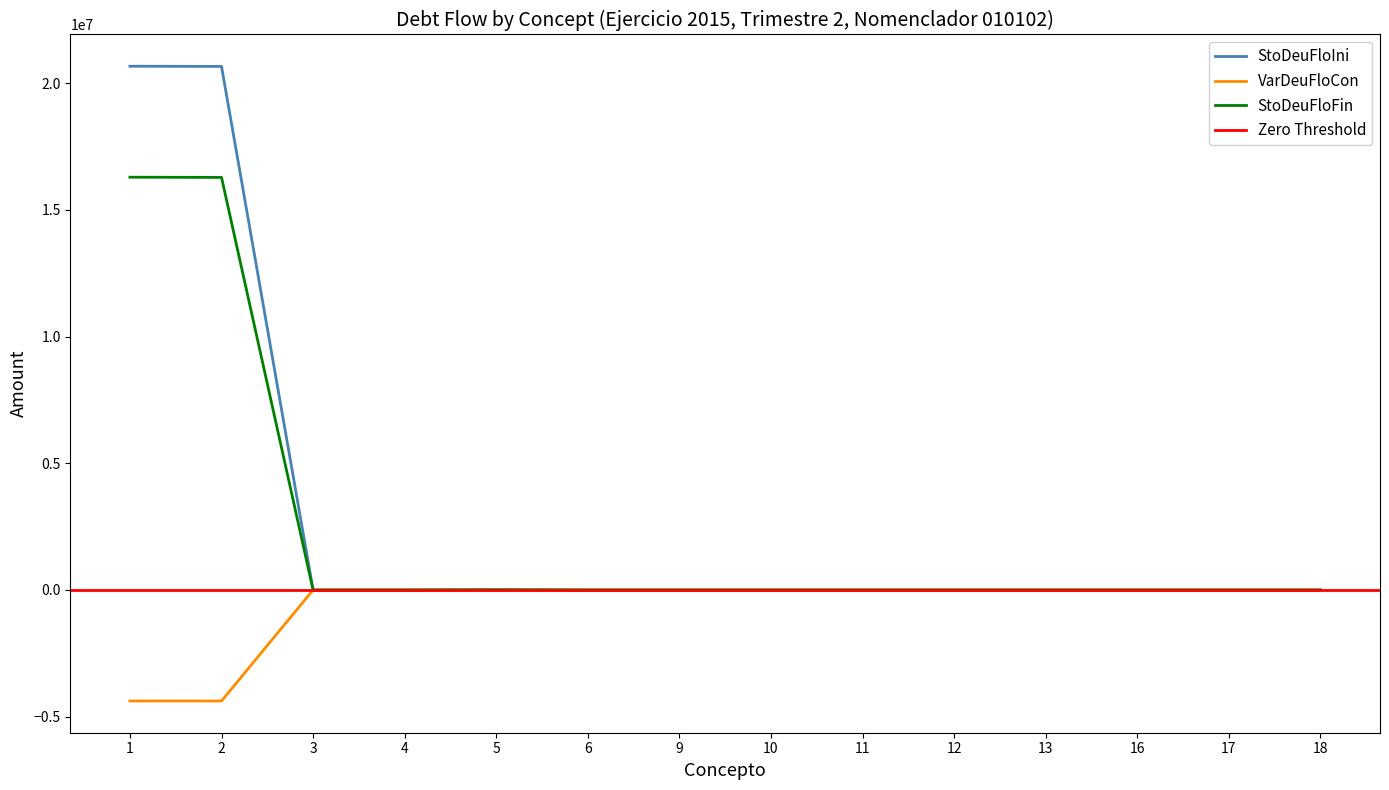

What is the average value of the VarDeuFloCon series?

-625501.7